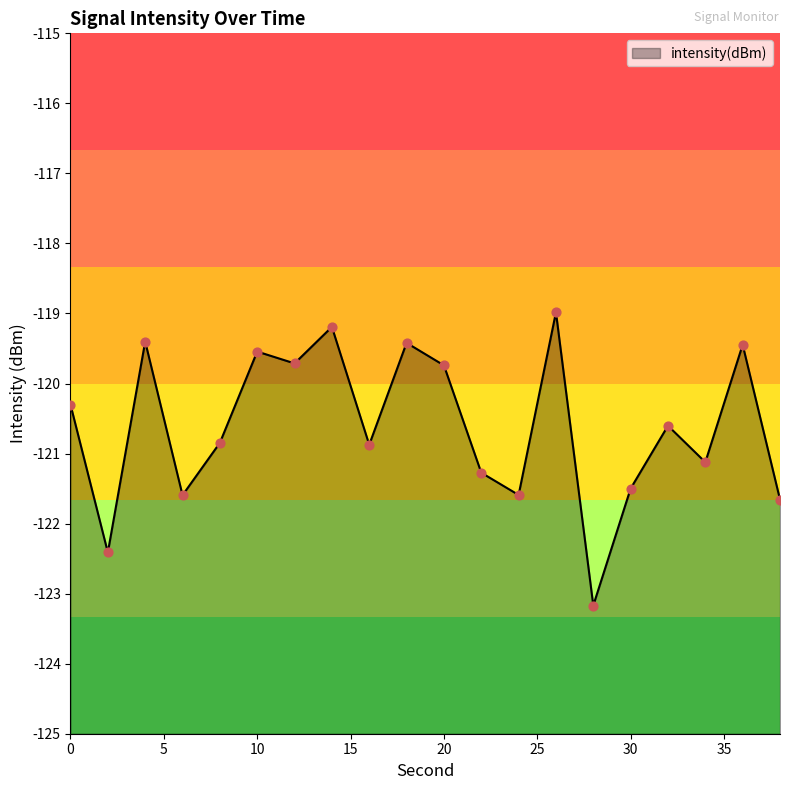

What is the change in value from 18 to 26?

+0.4